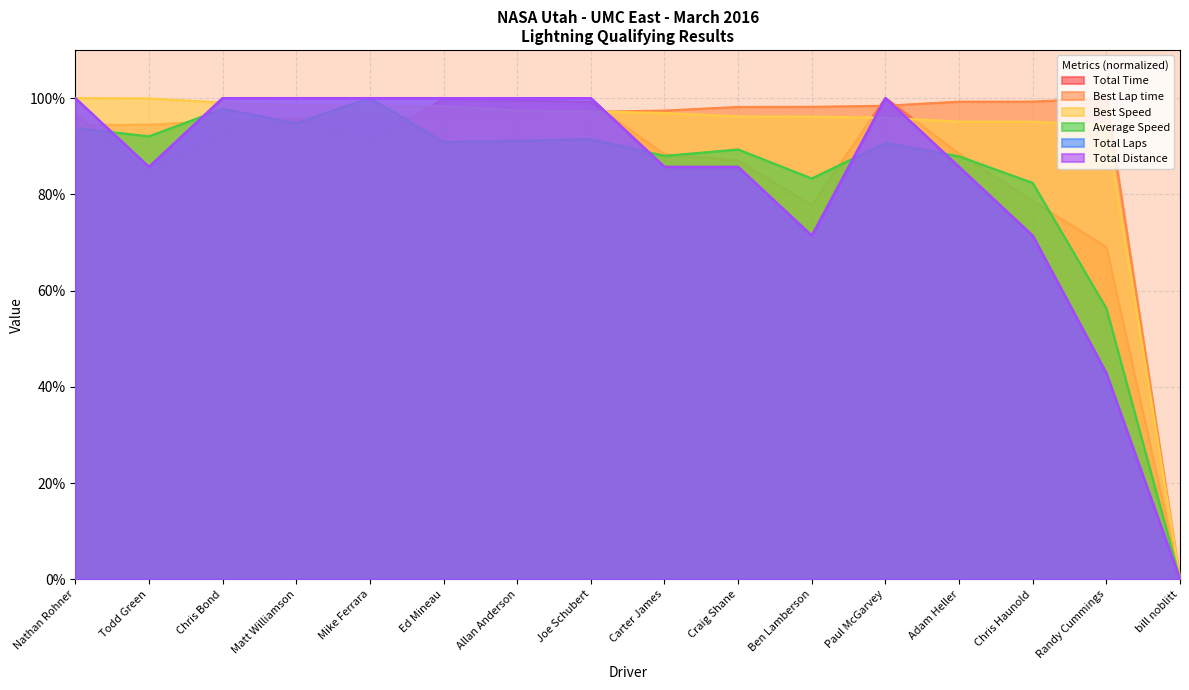

At which category does Average Speed reach its first local valley?

Todd Green